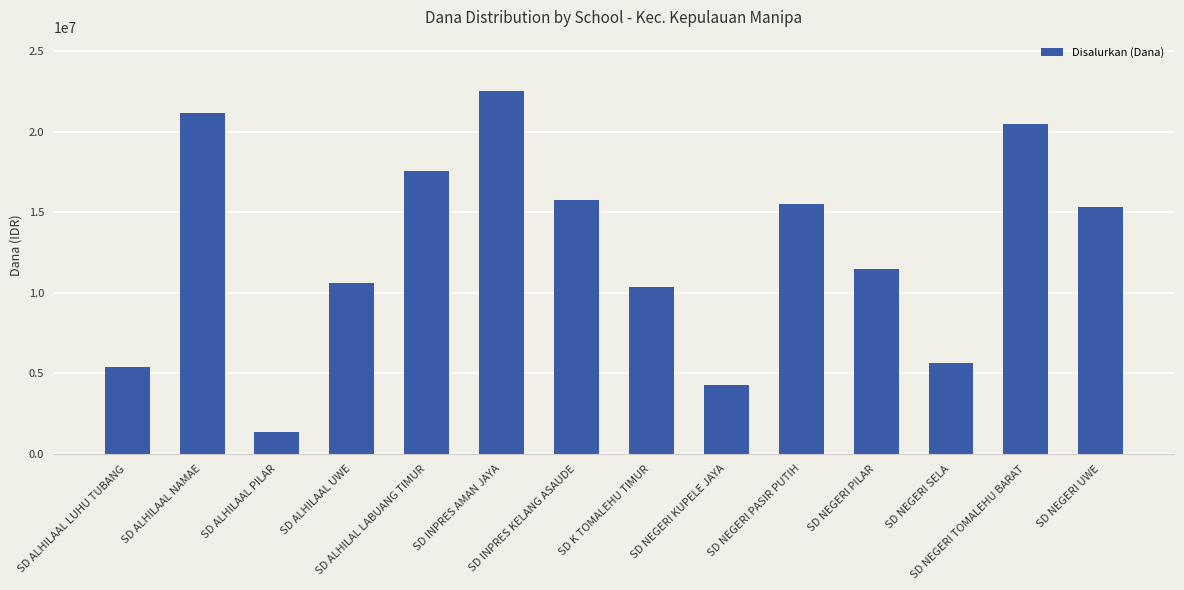

Which category has the highest value across all series?

SD INPRES AMAN JAYA